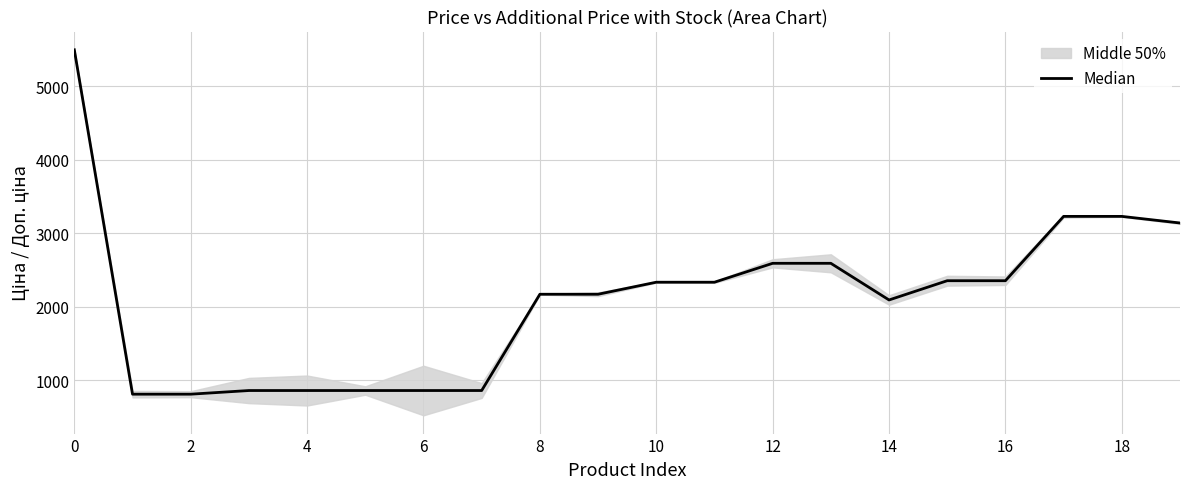

What is the maximum value shown in the chart?

5497.3